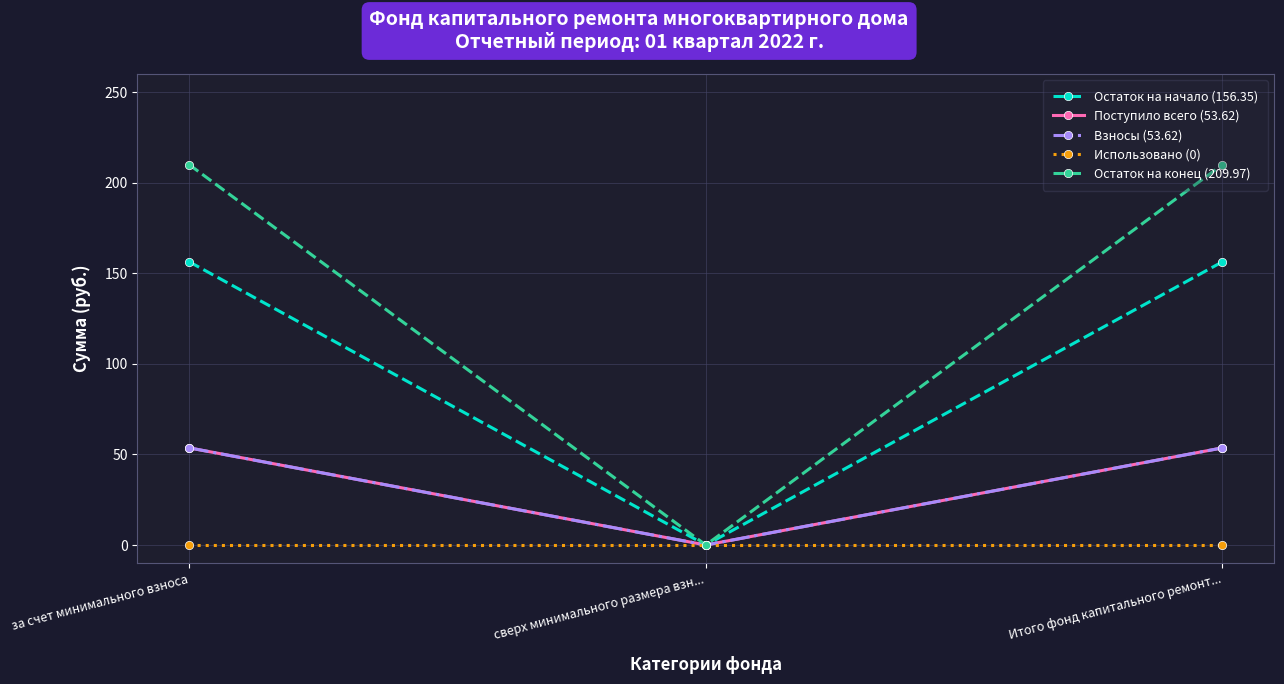

Reading left to right, transcribe all the data shown in this chart.

Остаток на начало (156.35): 156.3	0.0	156.3
Поступило всего (53.62): 53.6	0.0	53.6
Взносы (53.62): 53.6	0.0	53.6
Использовано (0): 0.0	0.0	0.0
Остаток на конец (209.97): 210.0	0.0	210.0